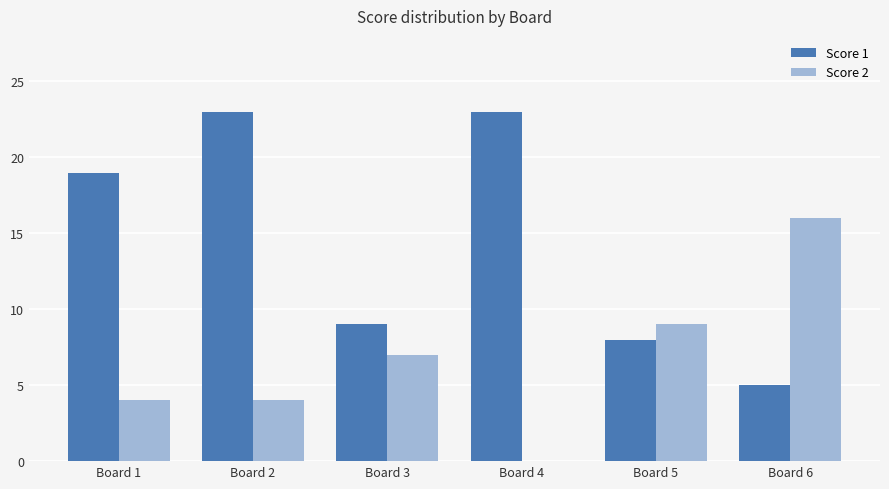

What is the maximum value shown in the chart?

23